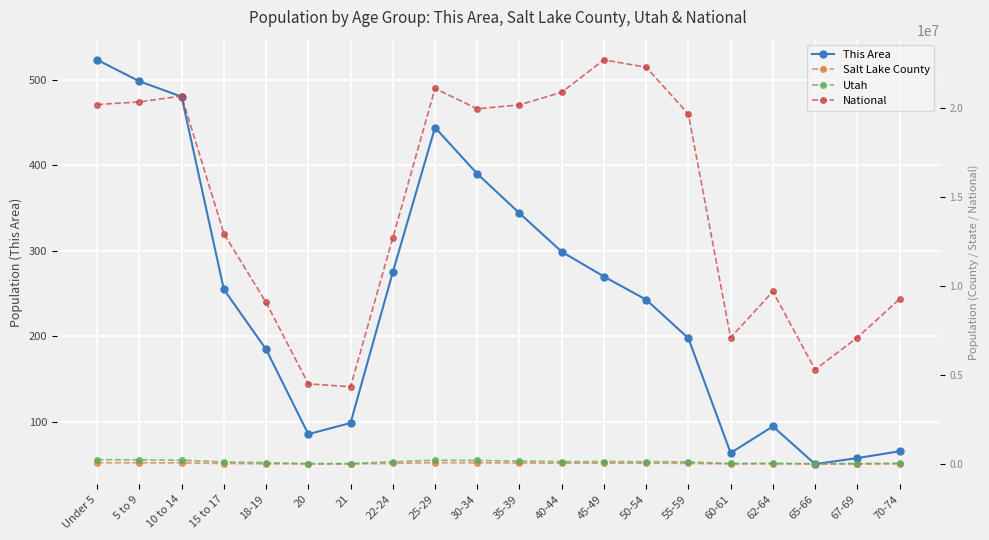

What is the sum of the Salt Lake County values at 35-39 and 62-64?

95522